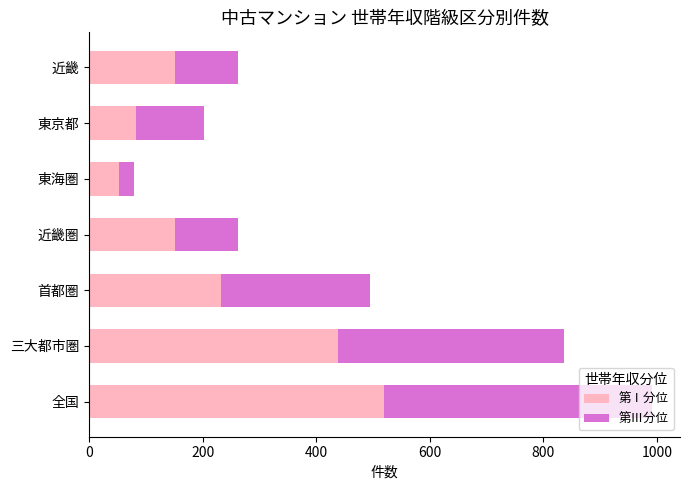

What value does the 第Ⅰ分位 series have at 近畿圏?

152